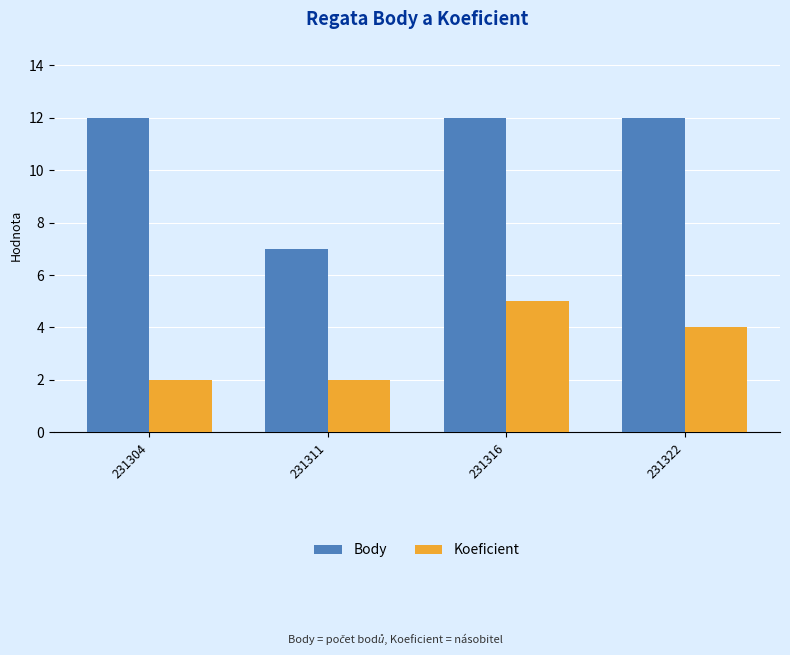

Which category has the lowest value in the Body series?

231311